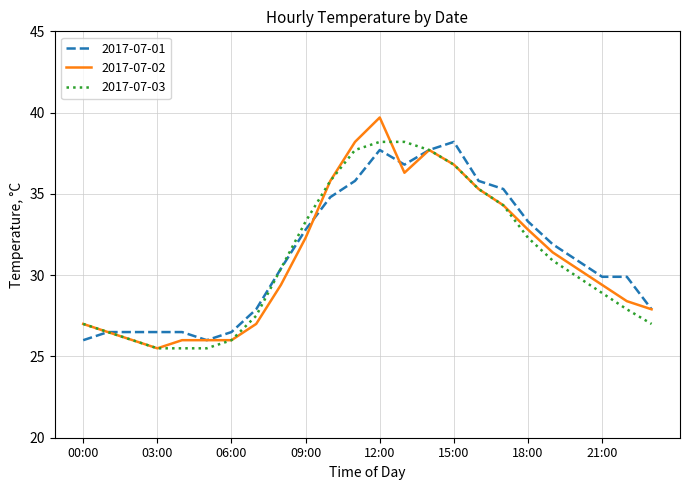

Which series has the widest spread of values?

2017-07-02